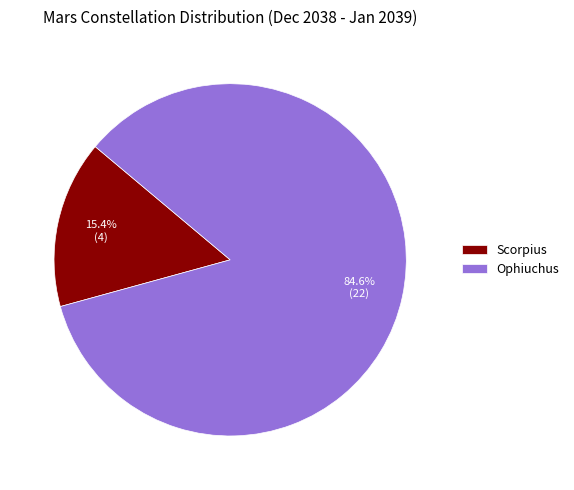

Combined, what portion of the pie is Ophiuchus and Scorpius?

100.0%